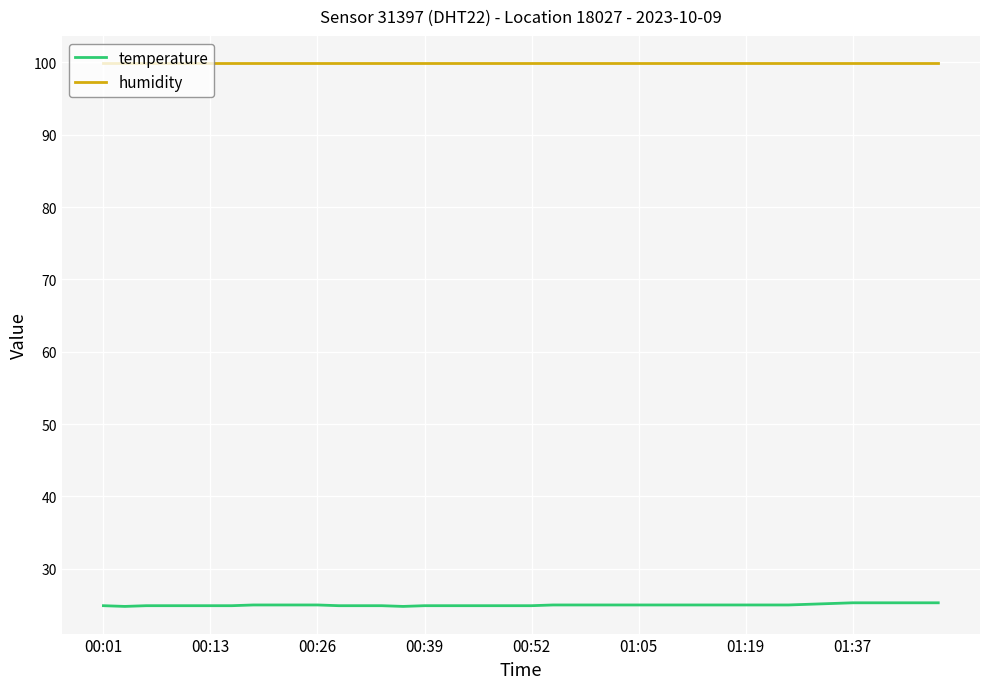

Rank the series by their average value, from highest to lowest.

humidity, temperature